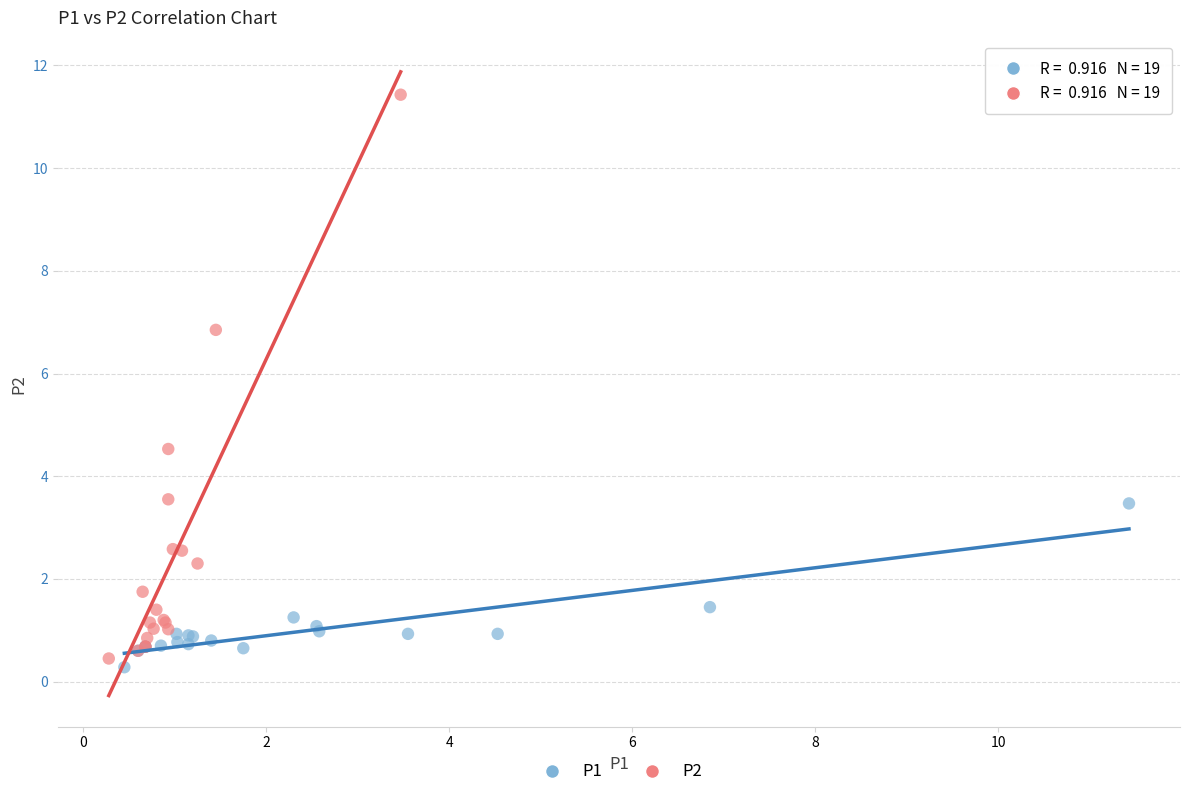

Which series reaches the minimum Y coordinate?

P1